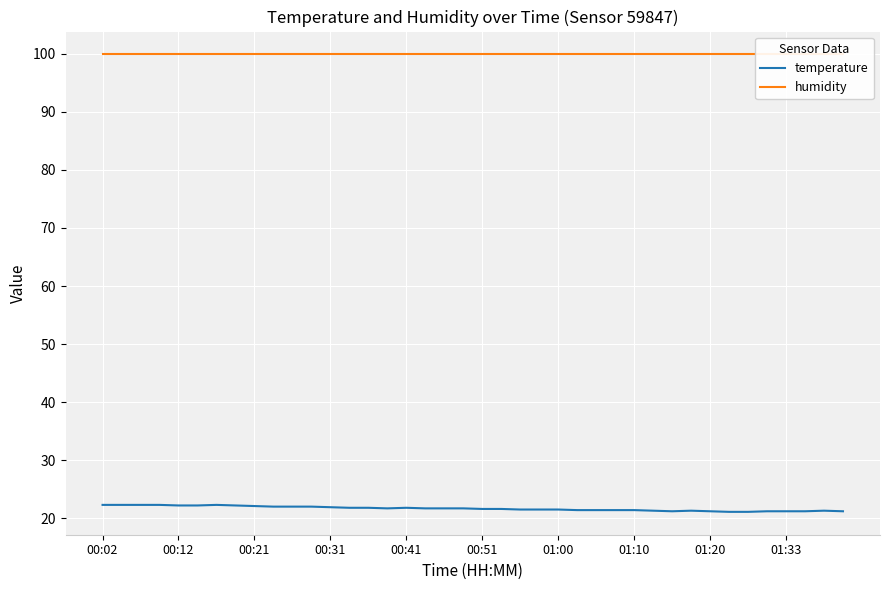

What is the highest value of the temperature series?

22.3